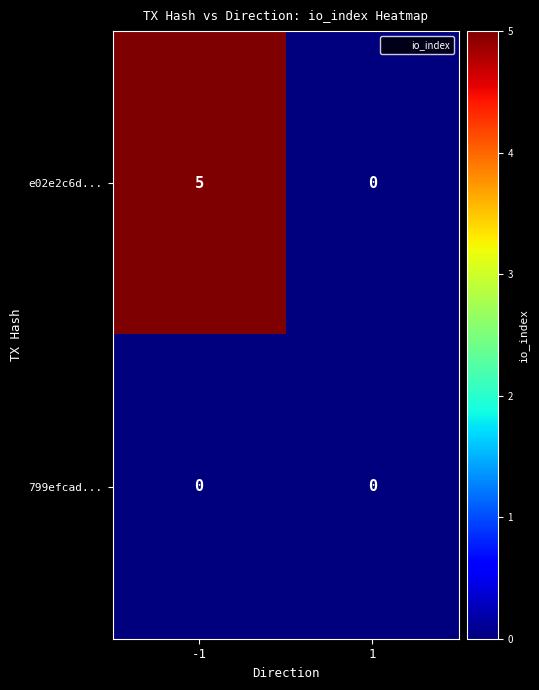

Reading left to right, extract all data points from this chart.

e02e2c6d...: 5	0
799efcad...: 0	0